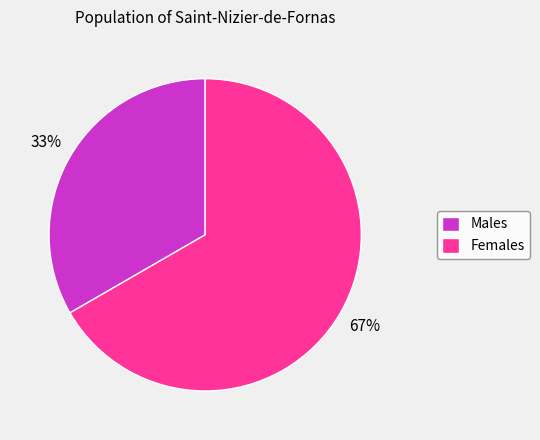

True or false: Females accounts for 67% of the total.

True